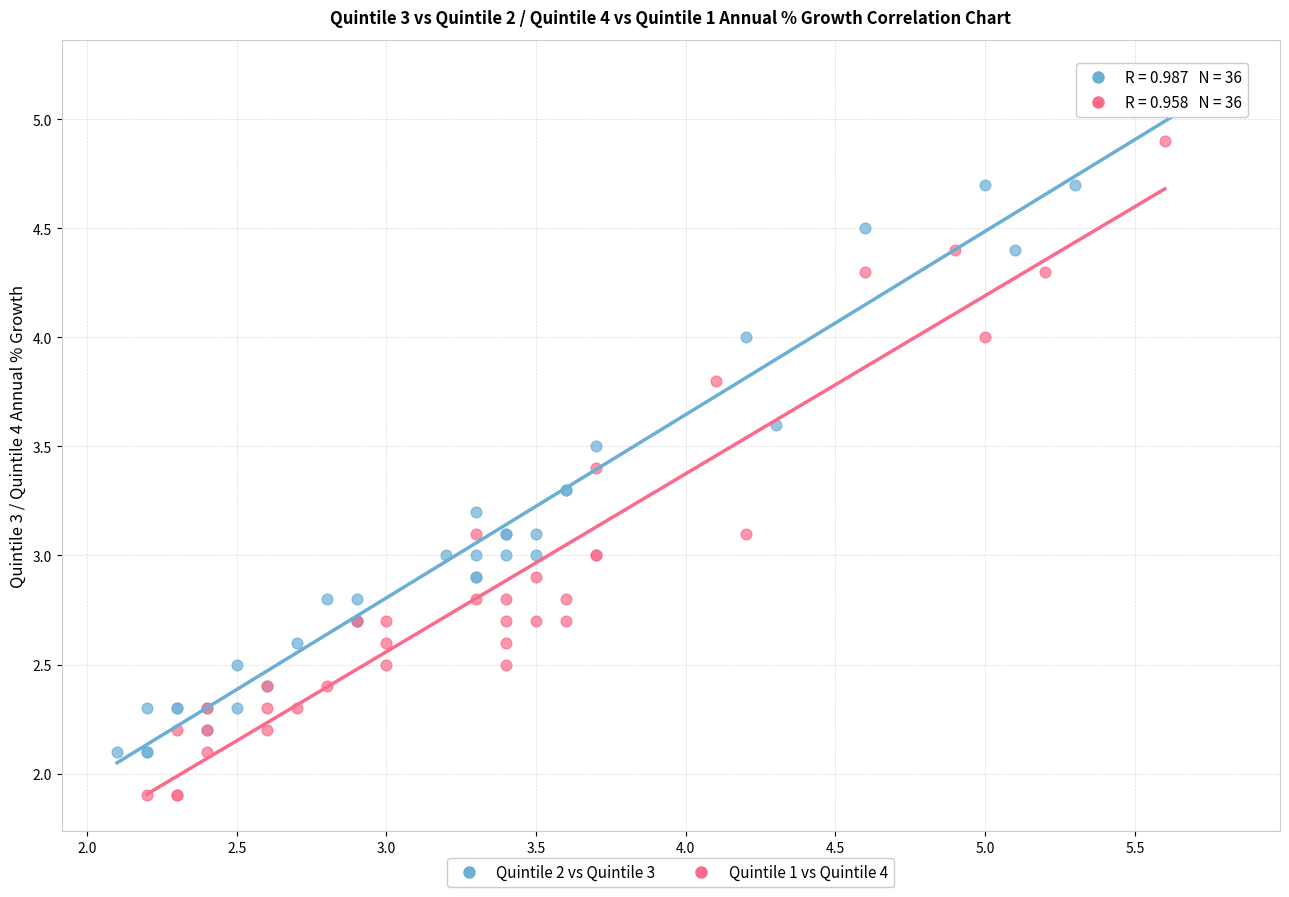

Which series has the largest Y range (max minus min)?

Quintile 2 vs Quintile 3